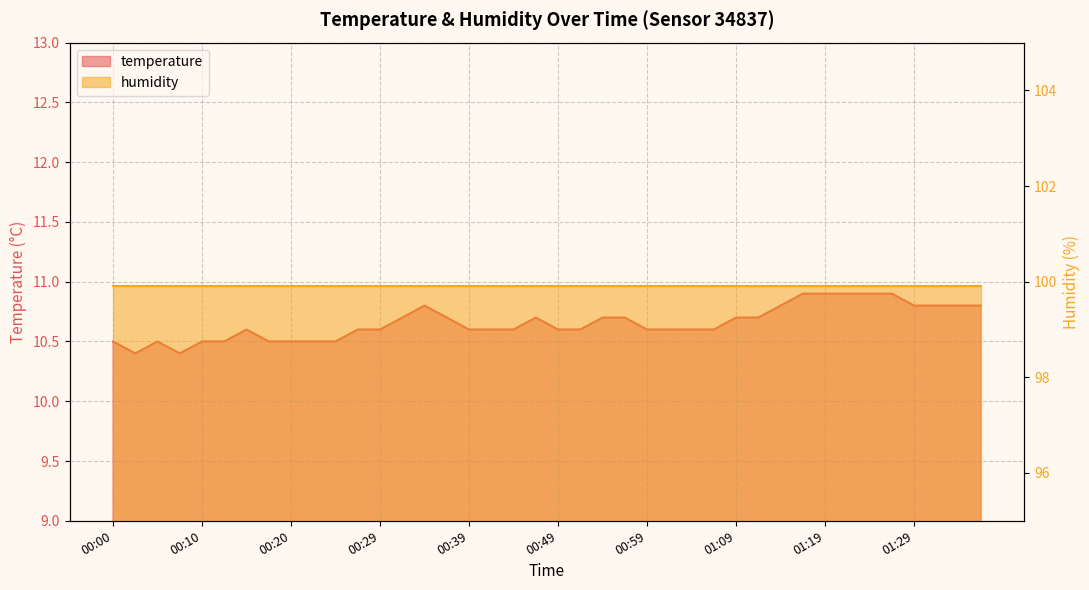

What is the ratio of the value at 00:10 to the value at 01:34?

1.0